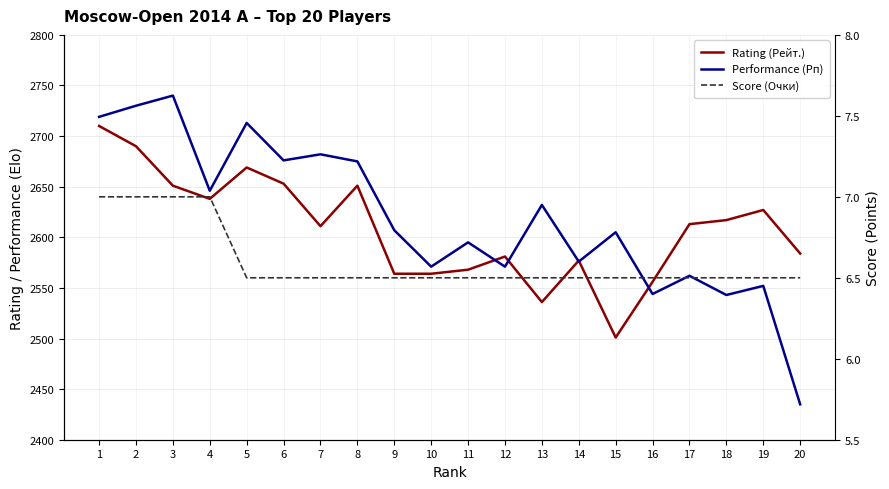

Is it true that Score (Очки) equals 8.7 at 14?

False